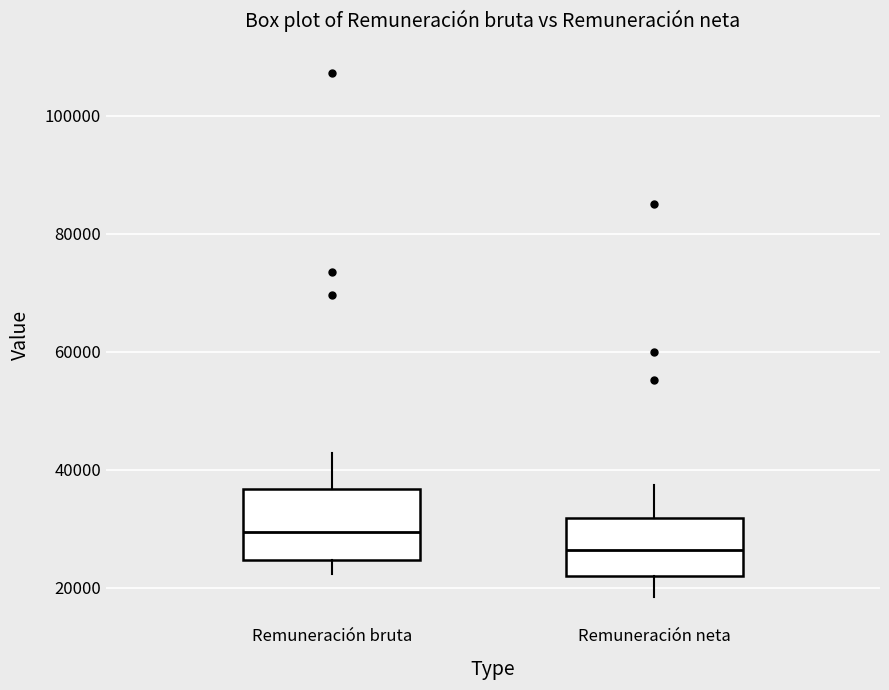

Which box has the highest median line?

Remuneración bruta